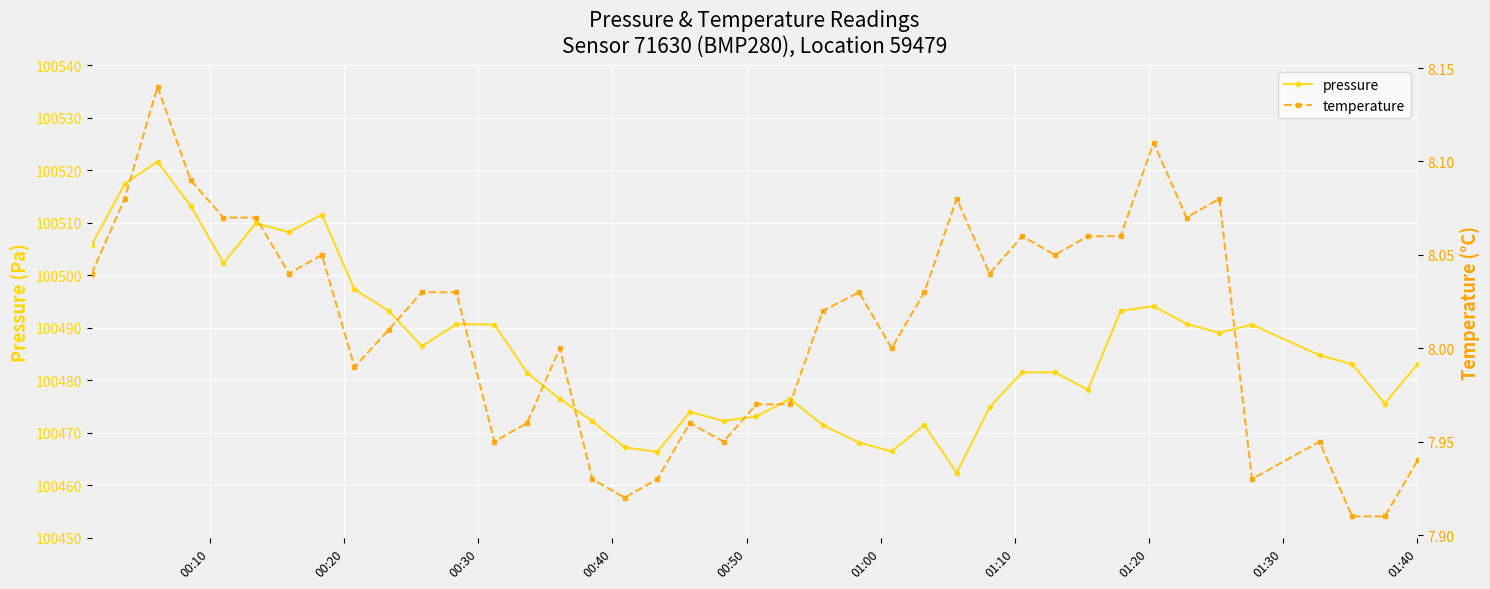

What is the value of the pressure point at the 8th from the left?

100511.6